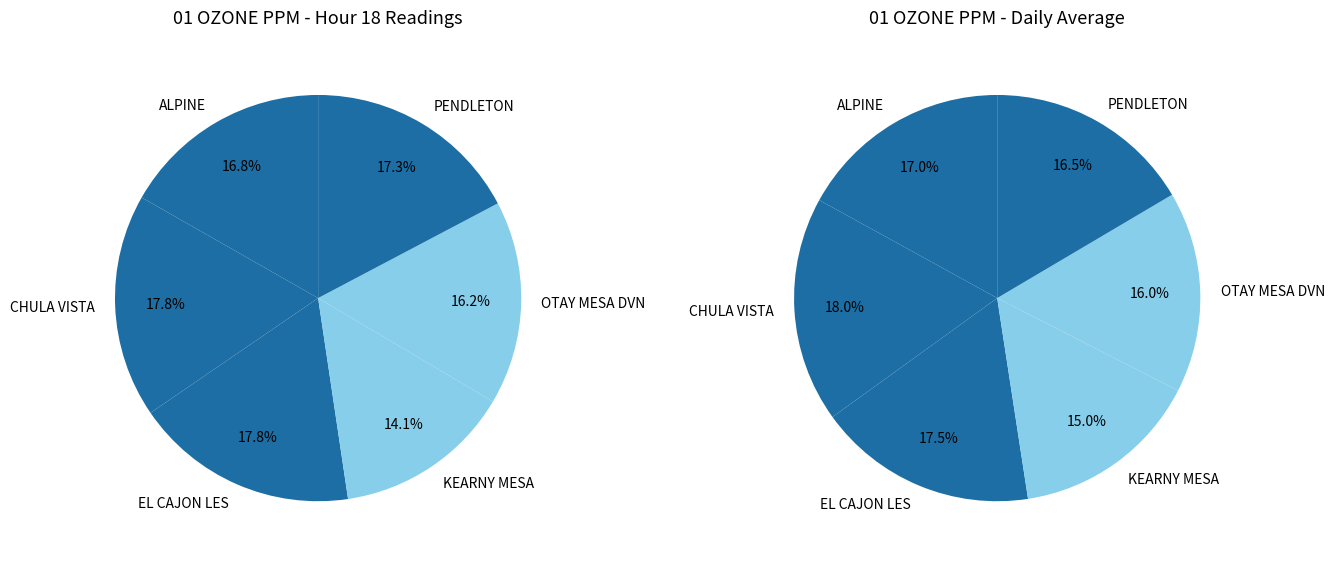

Does OTAY MESA DVN represent more than half of the total?

No